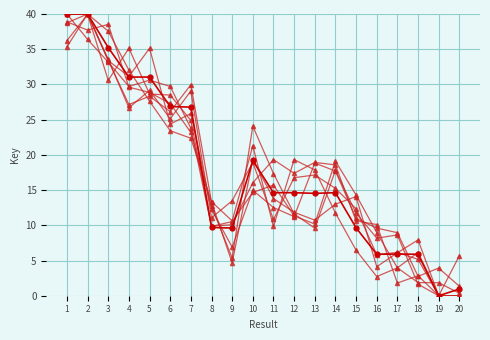

Reading right to left, list all the values displayed in this chart.

20=1.0	19=0.0	18=5.9	17=5.9	16=5.9	15=9.6	14=14.6	13=14.5	12=14.6	11=14.6	10=19.2	9=9.6	8=9.7	7=26.8	6=26.9	5=31.0	4=31.0	3=35.2	2=40.0	1=40.0